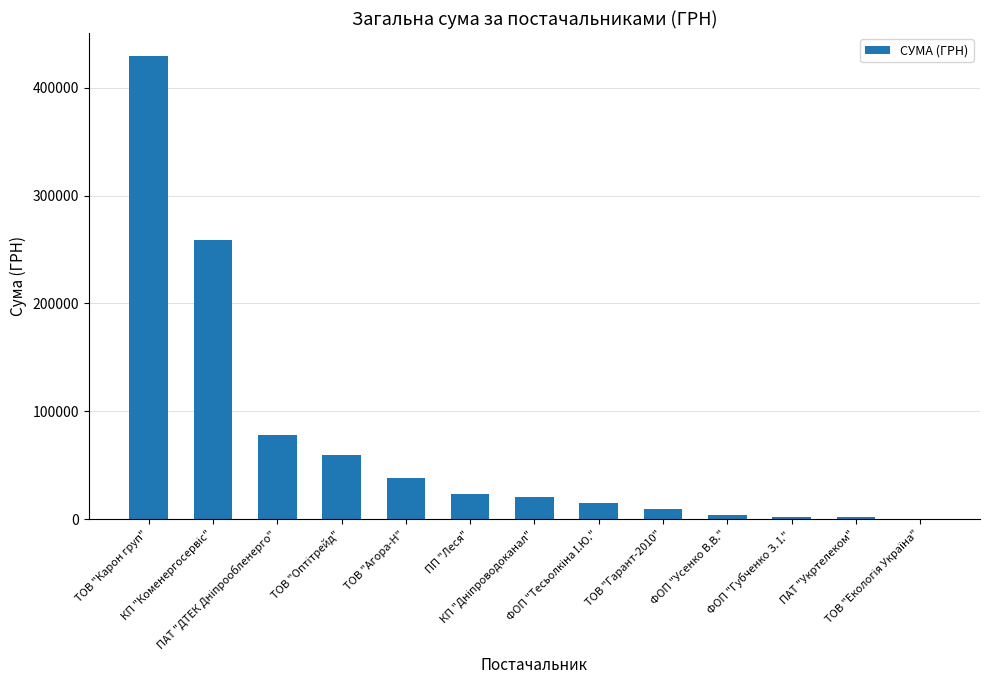

What is the maximum value shown in the chart?

429254.7